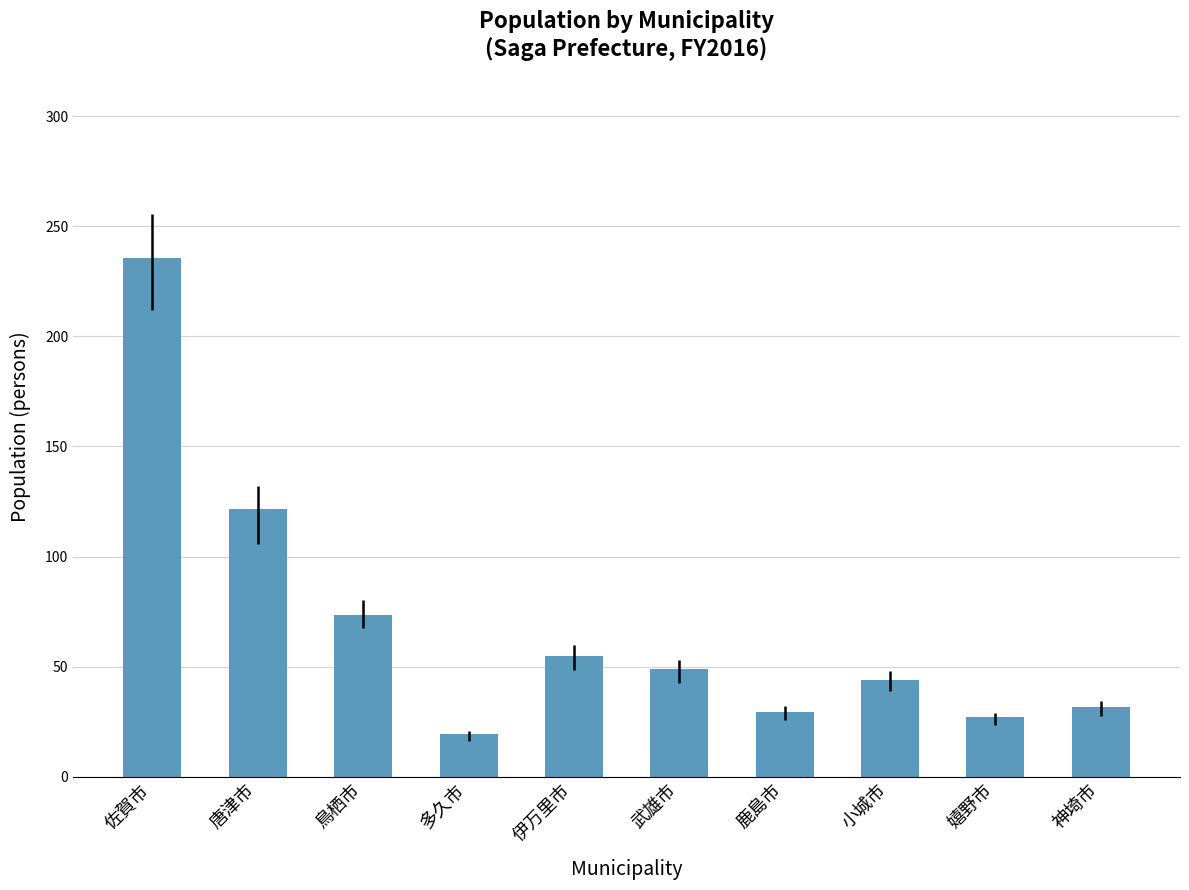

What is the value of the 10th bar from the left?

31.7